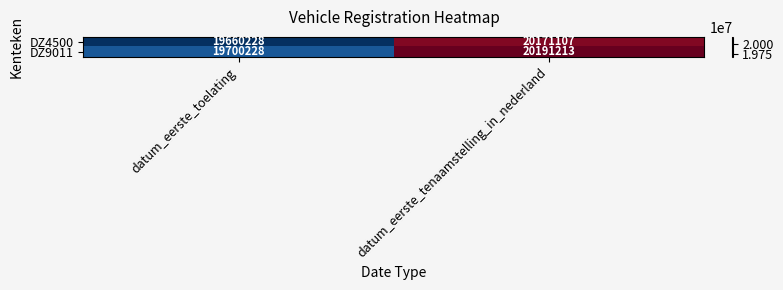

What is the sum of the DZ4500 values at datum_eerste_tenaamstelling_in_nederland and datum_eerste_toelating?

39831335